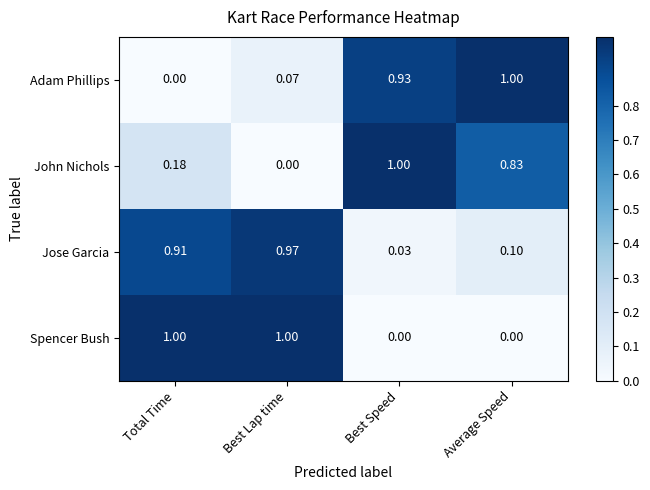

Which category has the highest value in the John Nichols series?

Best Speed